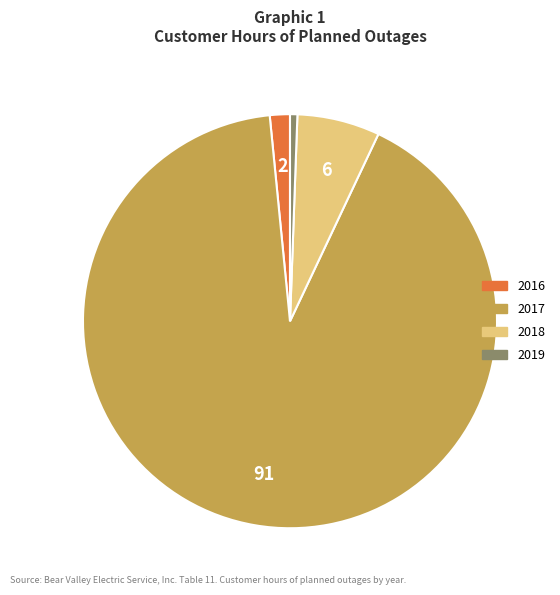

Do 2017 and 2018 together represent more than half of the pie?

Yes